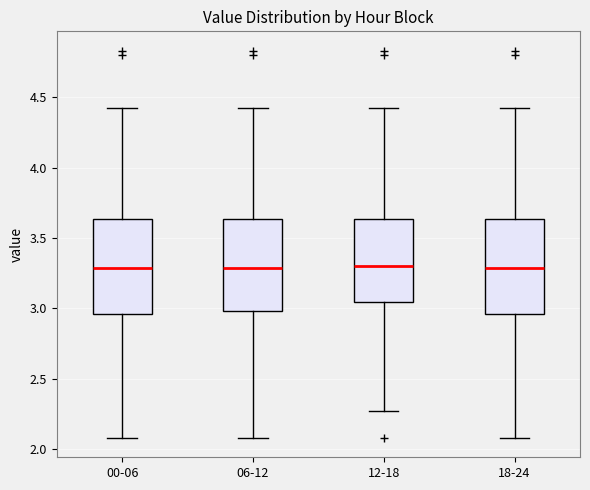

Where is the upper edge of the box for 12-18 on the y-axis? The values are not printed on the chart, so give them approximately, as read against the axis.

3.65